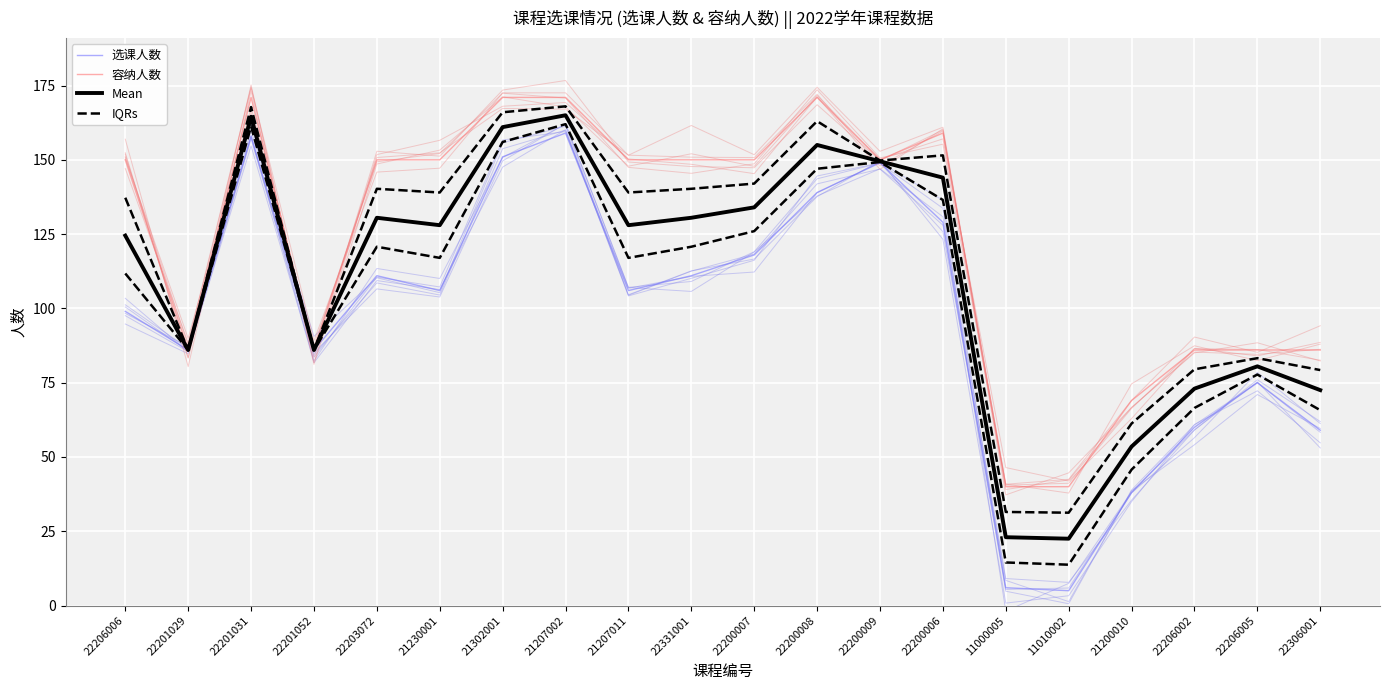

How many values in the 容纳人数 series exceed 150?

5